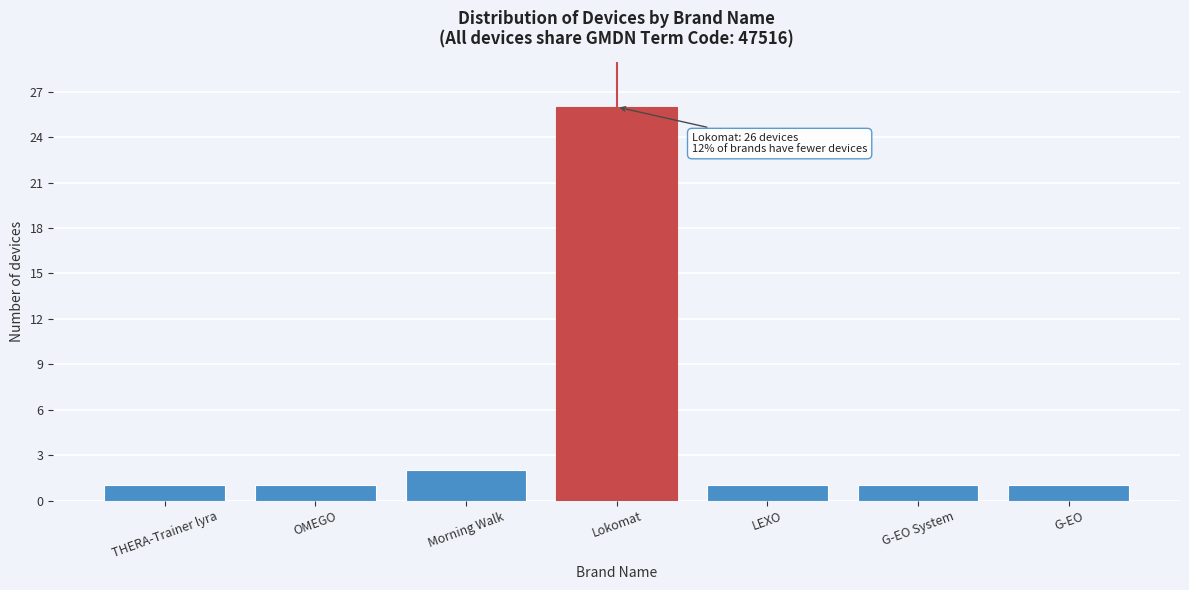

Reading left to right, list all the values displayed in this chart.

THERA-Trainer lyra=1	OMEGO=1	Morning Walk=2	Lokomat=26	LEXO=1	G-EO System=1	G-EO=1